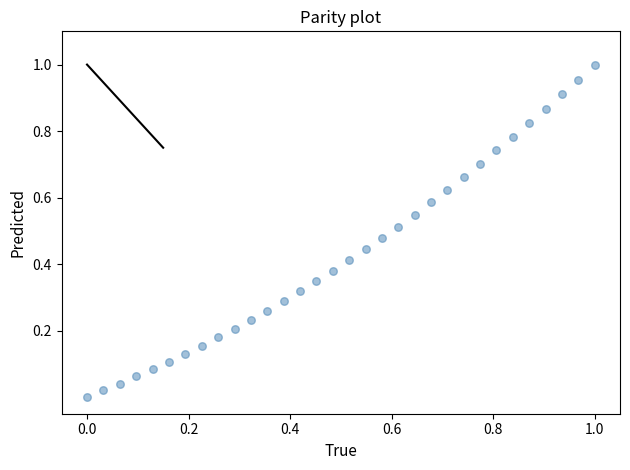

How many points are shown in the scatter plot?

32